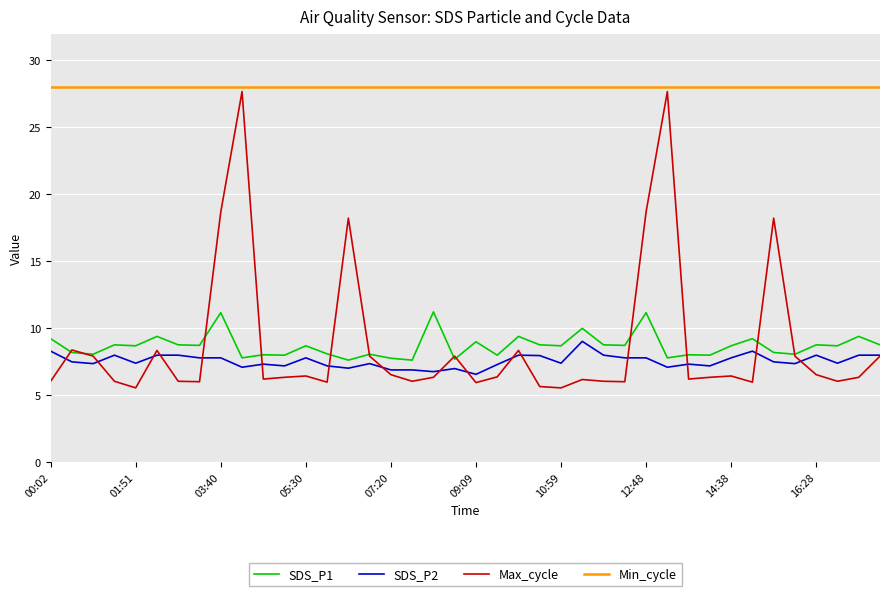

Which series has the largest total across all categories?

Min_cycle